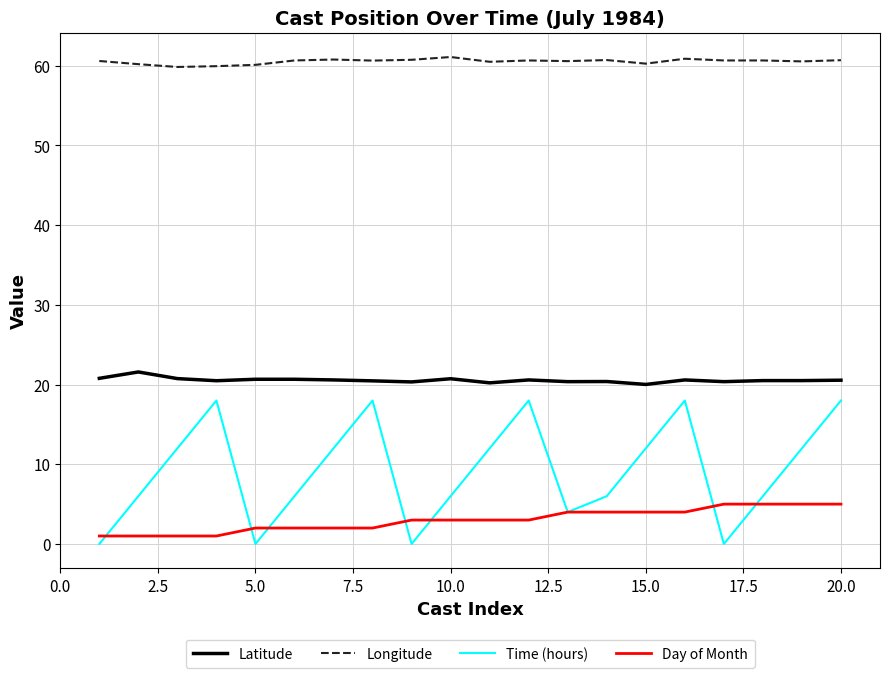

What are all the series names shown in the legend?

Latitude, Longitude, Time (hours), Day of Month